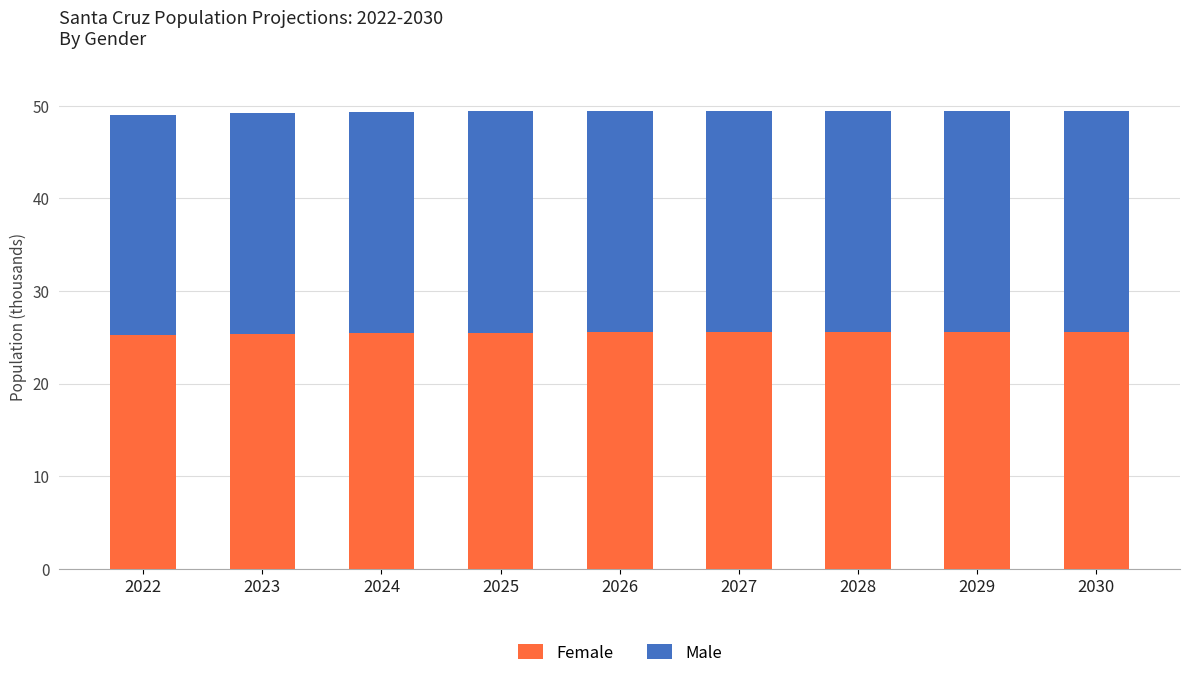

What is the total value across all series at 2024?

49.3